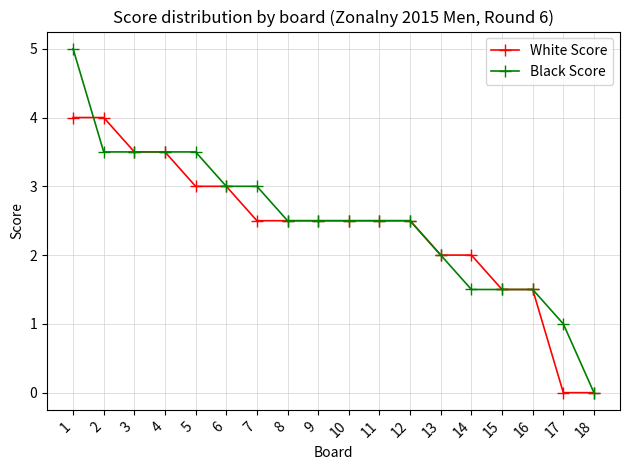

What is the maximum value for White Score?

4.0